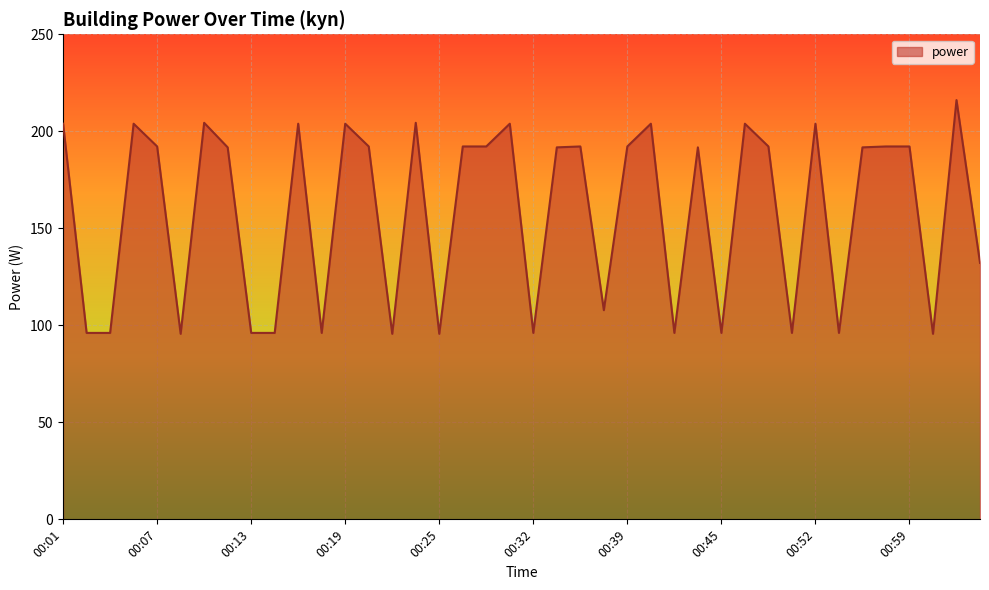

Does the chart display data point markers on the line(s)?

No